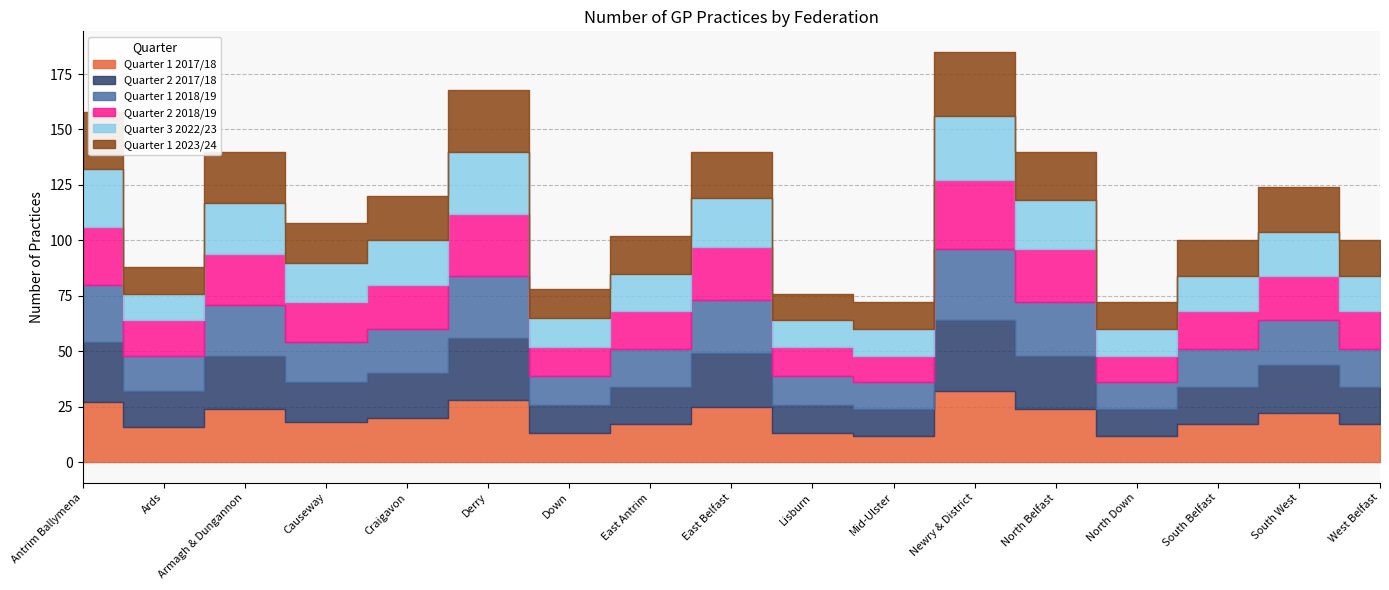

What is the total value across all series at Craigavon?

120